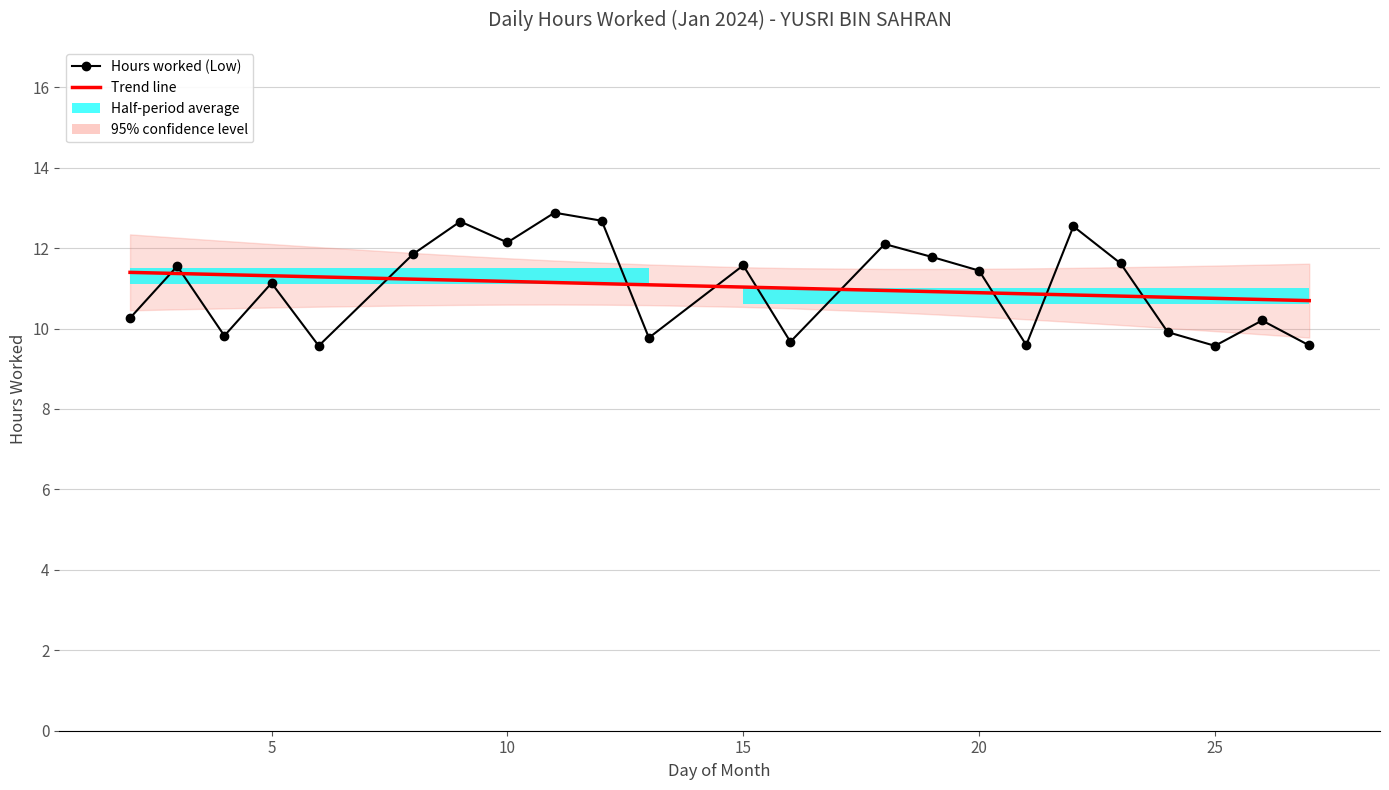

Which series has the largest total across all categories?

Trend line